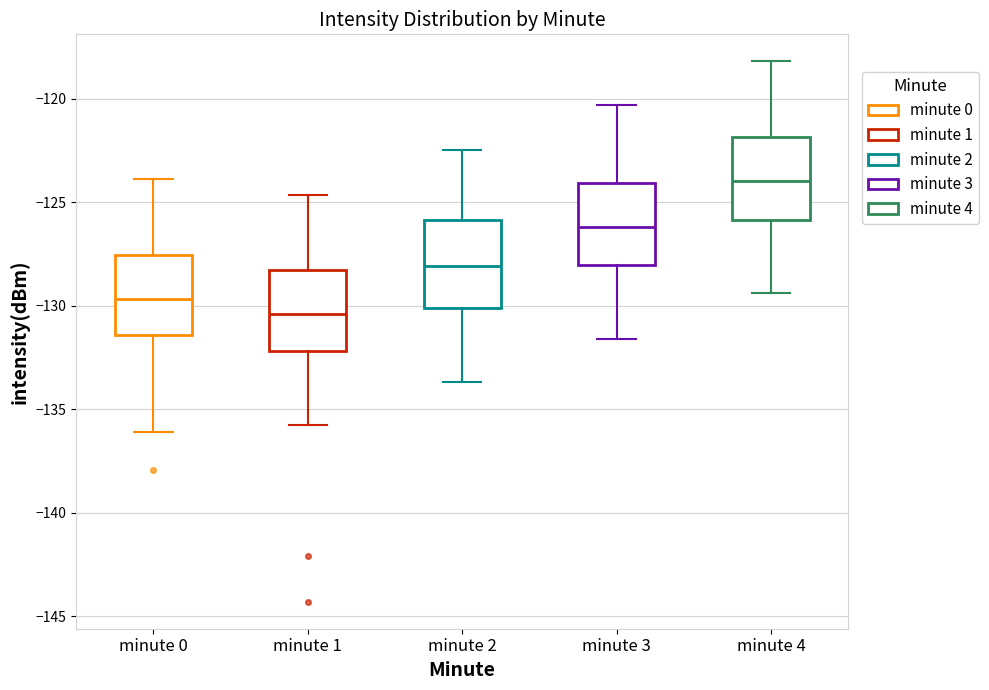

Where does the lower whisker of the box for minute 4 end on the y-axis? The values are not printed on the chart, so give them approximately, as read against the axis.

-129.5